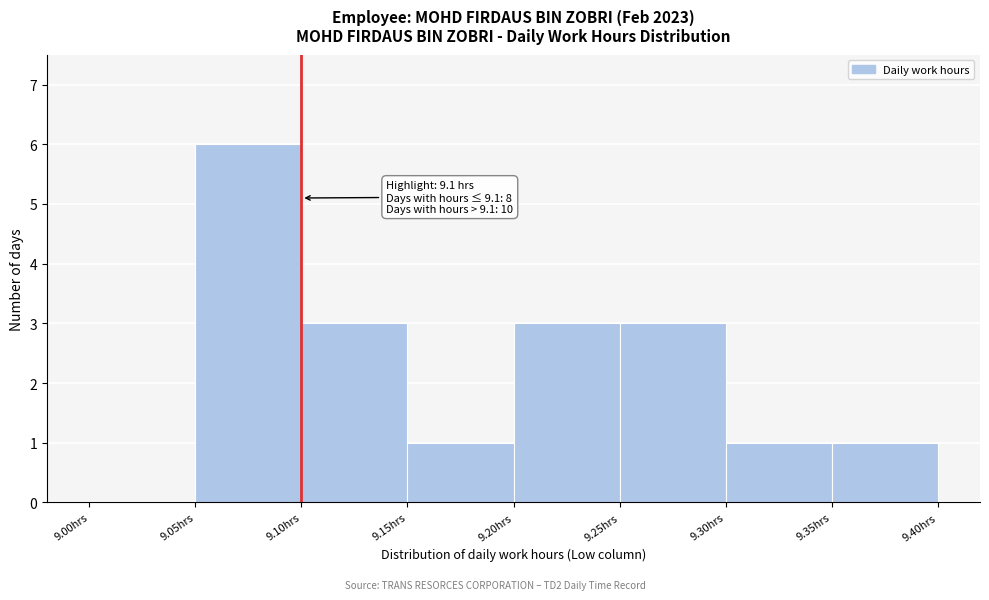

Over which range of the x-axis is the bar tallest?

9.05 to 9.10